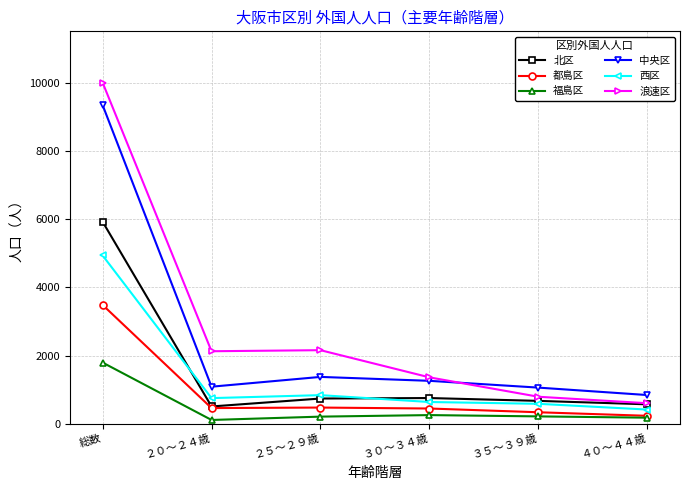

Read the 北区 value at ３０～３４歳.

755